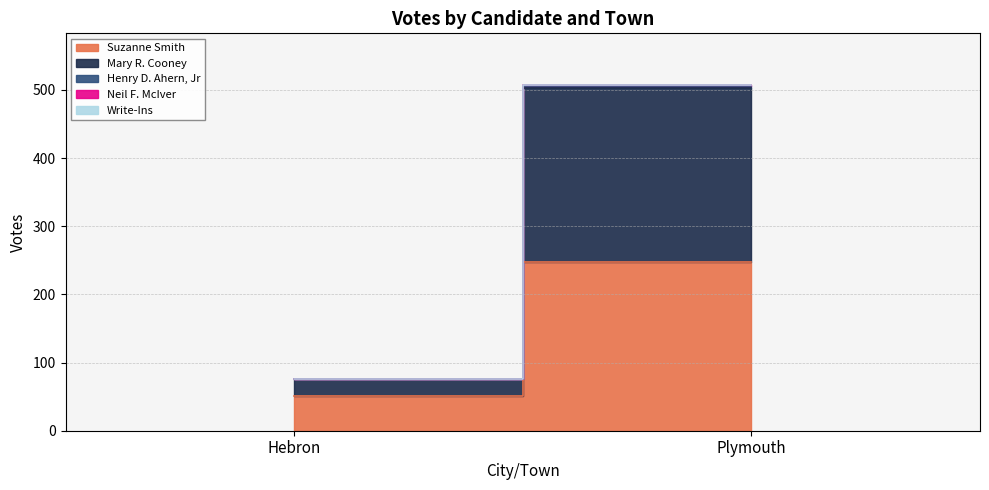

What is the sum of all Mary R. Cooney values?

281